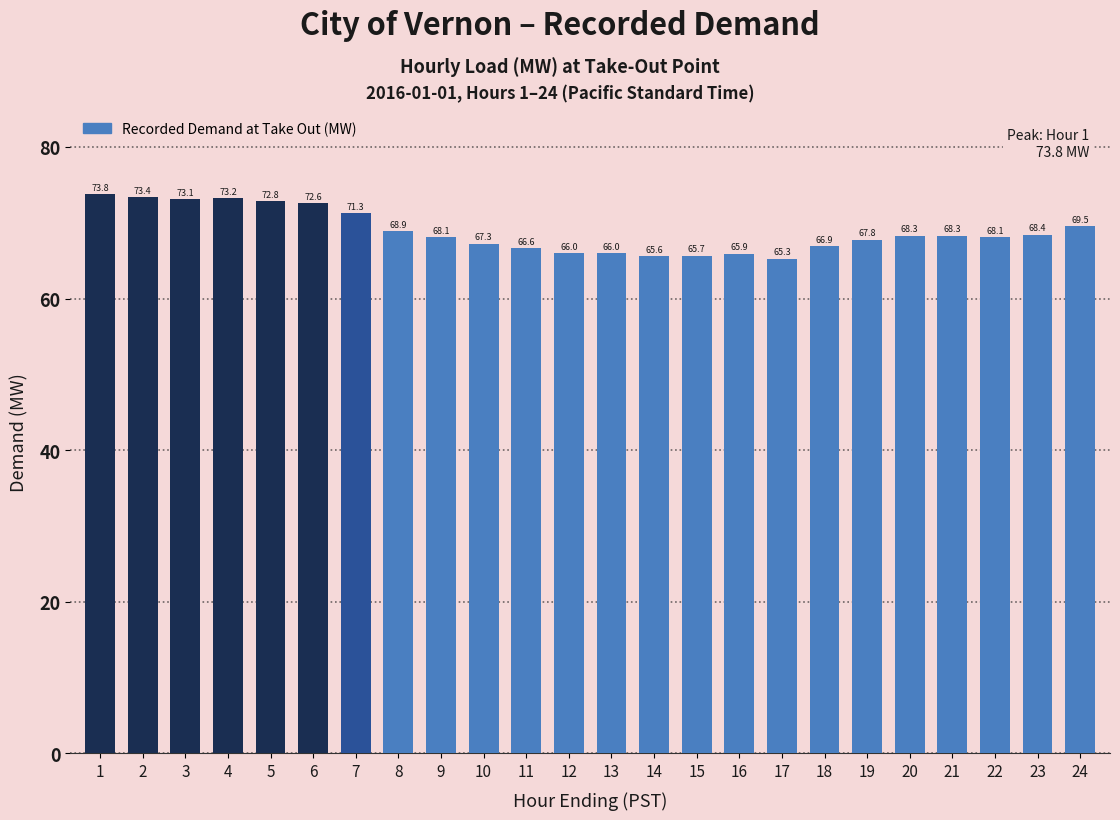

Are the bars horizontal?

No